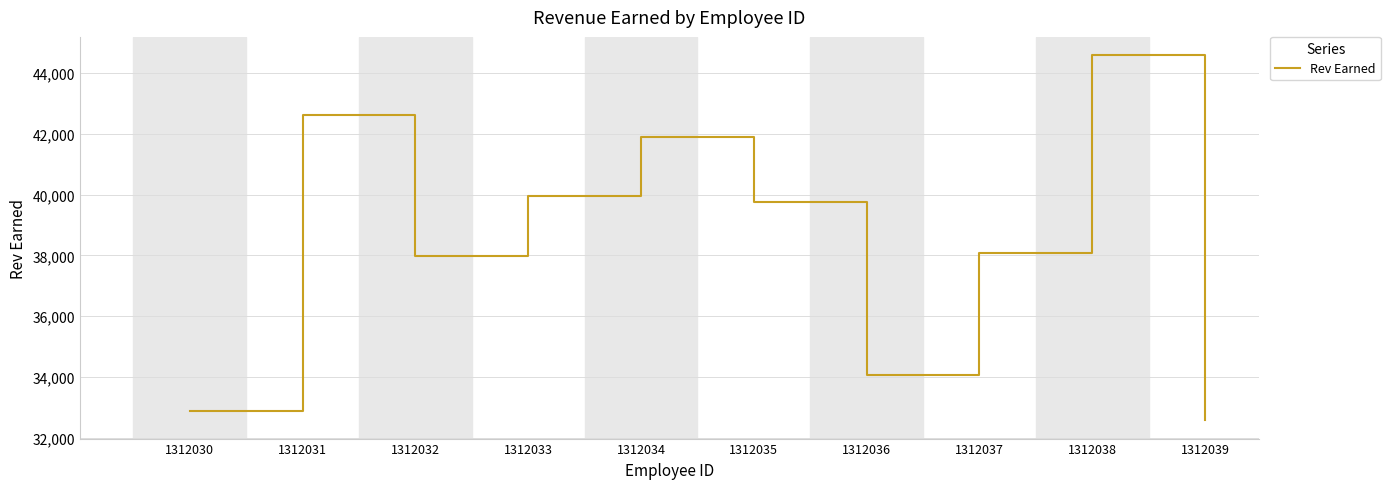

What is the ratio of the value at 1312030 to the value at 1312036?

1.0